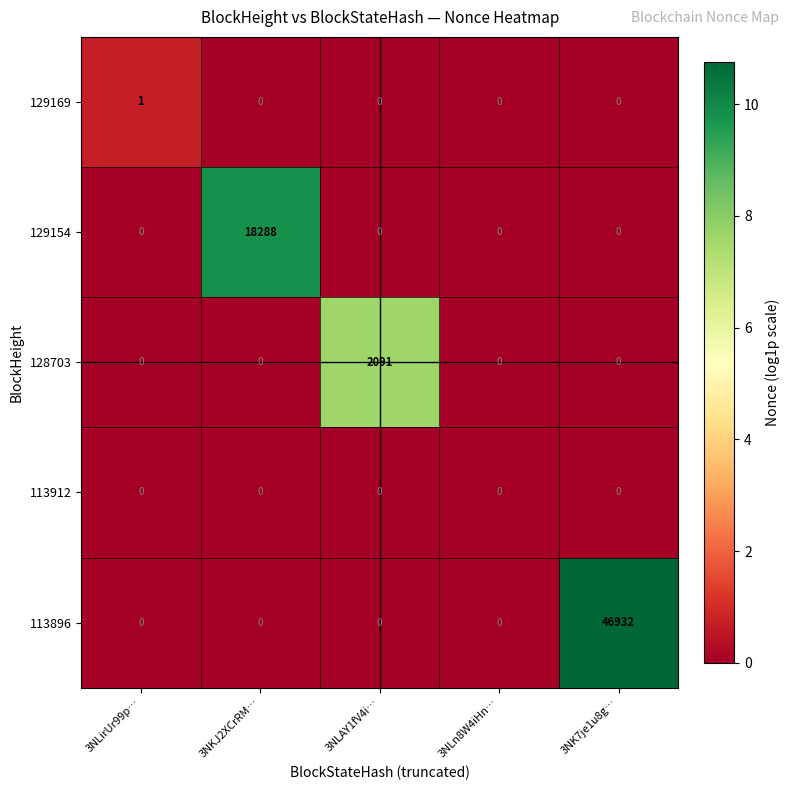

The 129154 series shows 8604 at 3NK7je1u8g…. True or false?

False